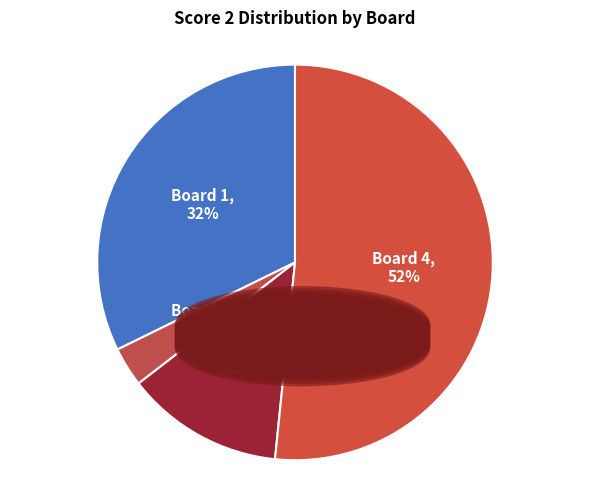

To the nearest percent, what portion does Board 4 represent?

52%